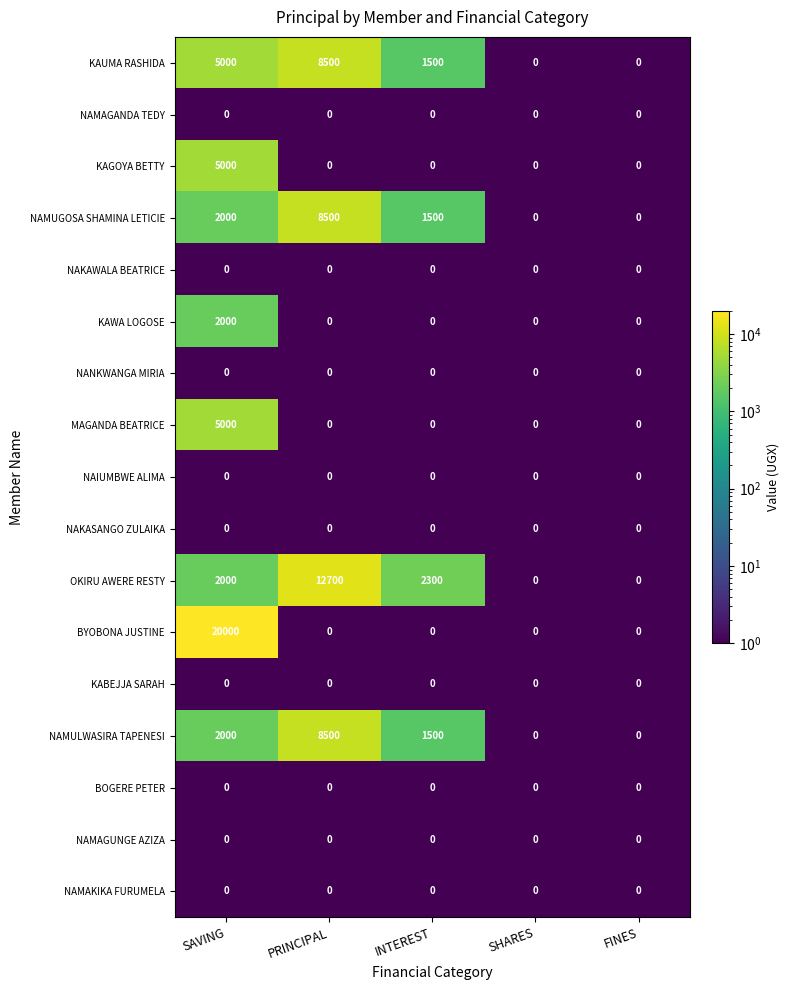

True or false: OKIRU AWERE RESTY has a value of 7115 at SHARES.

False